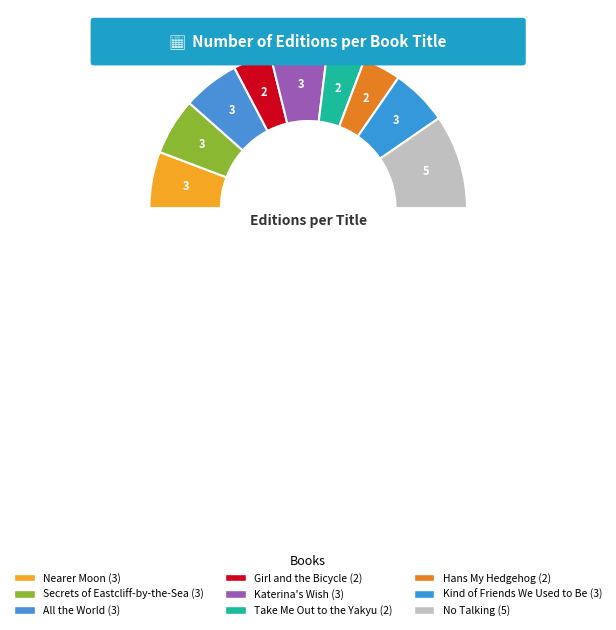

Between Nearer Moon and All the World, which is larger?

Nearer Moon